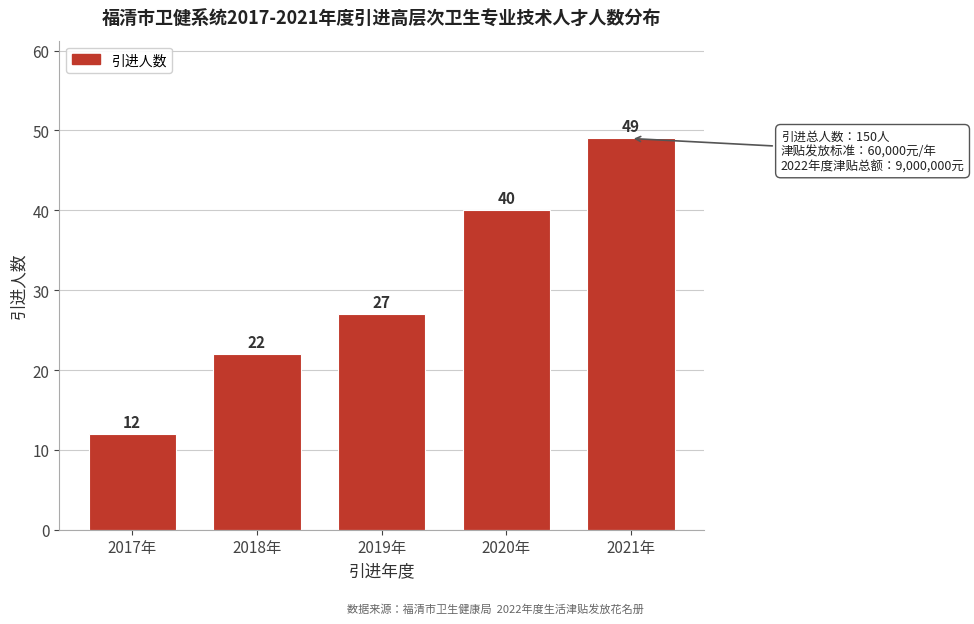

Reading left to right, what are all the values shown in this chart?

2017年=12	2018年=22	2019年=27	2020年=40	2021年=49